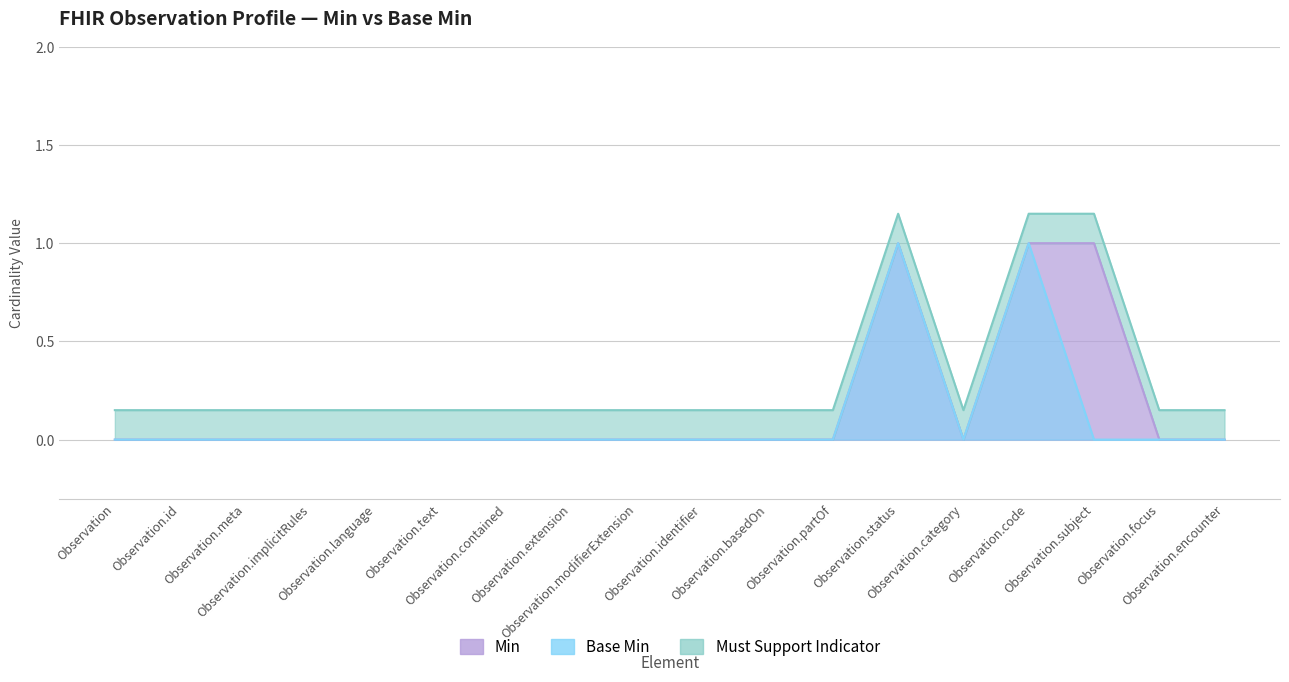

Where is Base Min nearest to the value 0?

Observation